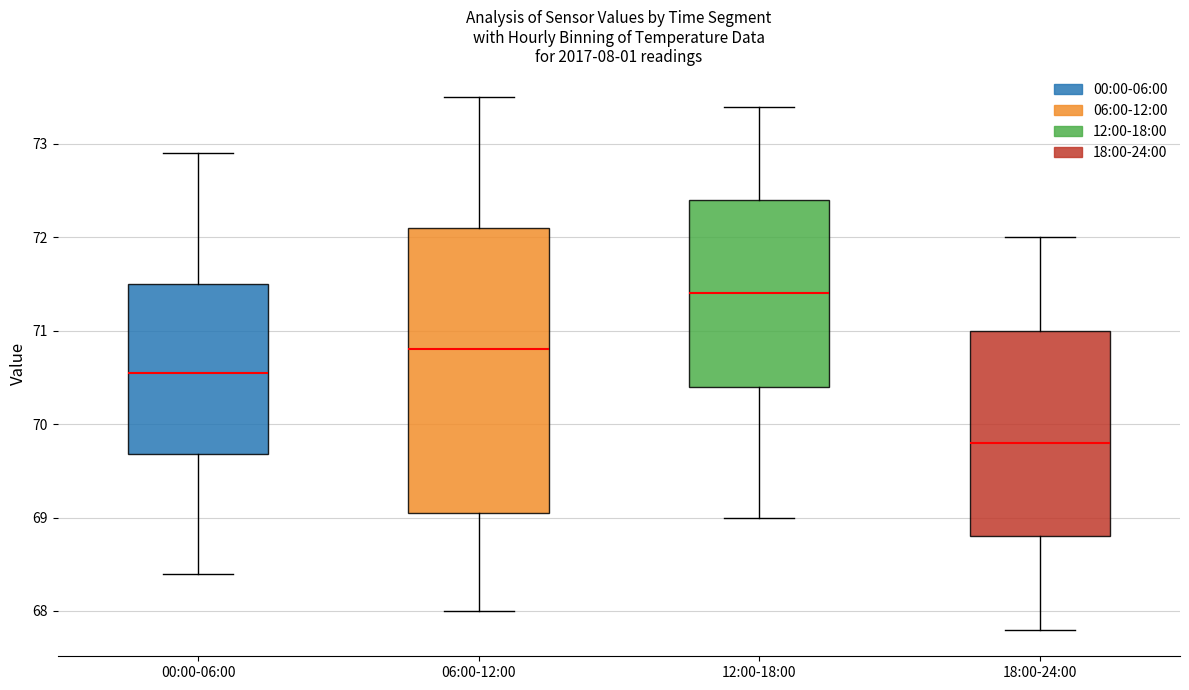

Comparing the boxes themselves (not the whiskers), which one is the tallest?

06:00-12:00